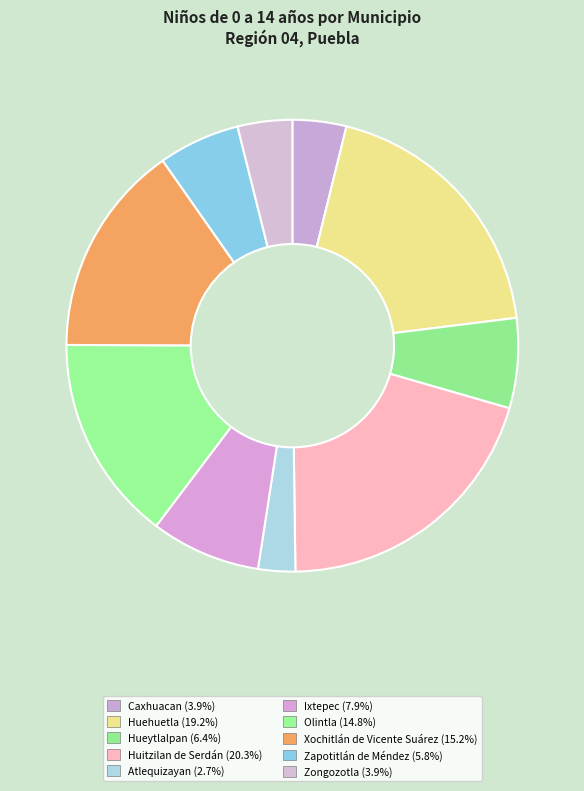

True or false: Huitzilan de Serdán accounts for 15% of the total.

False